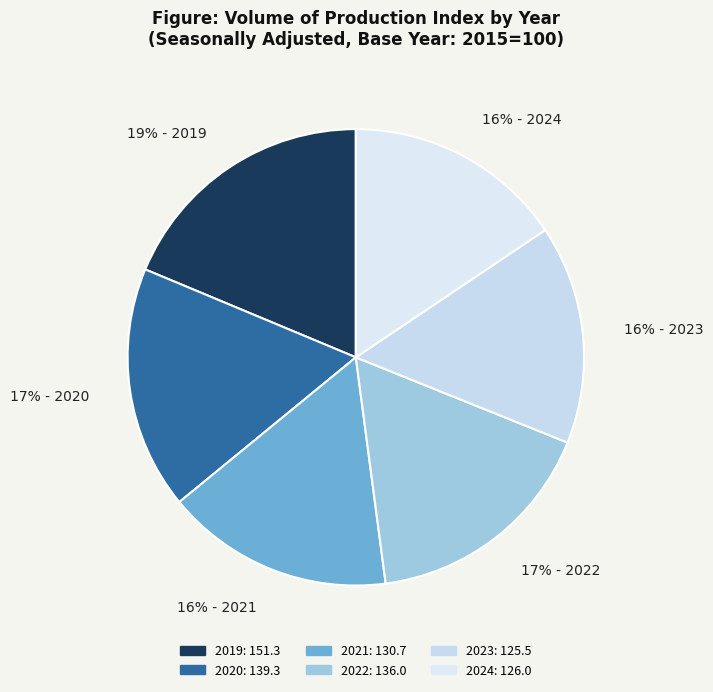

Combined, do 16% - 2023 and 16% - 2024 account for over 50%?

No